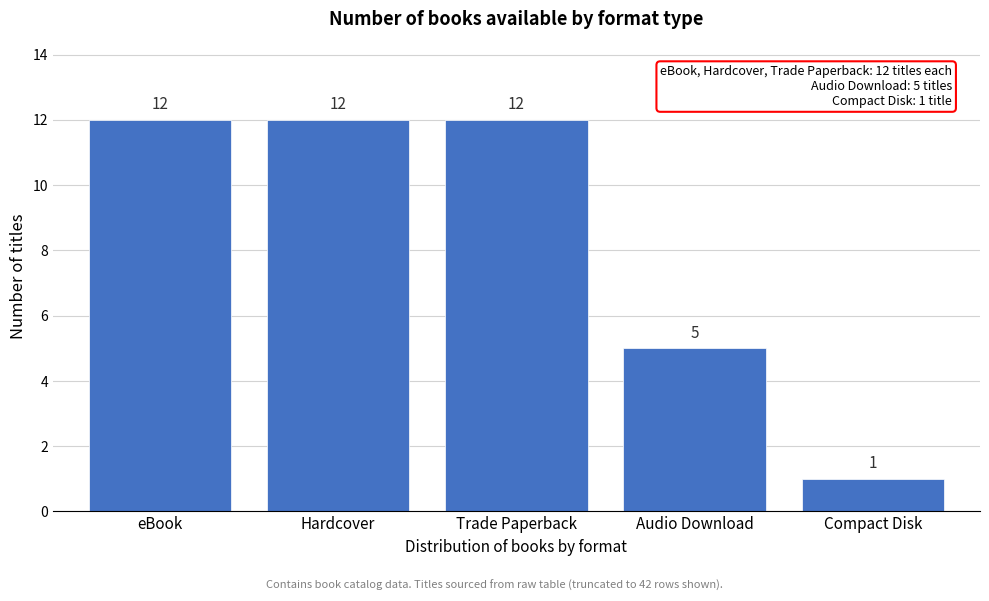

Reading right to left, what are all the values shown in this chart?

1	5	12	12	12